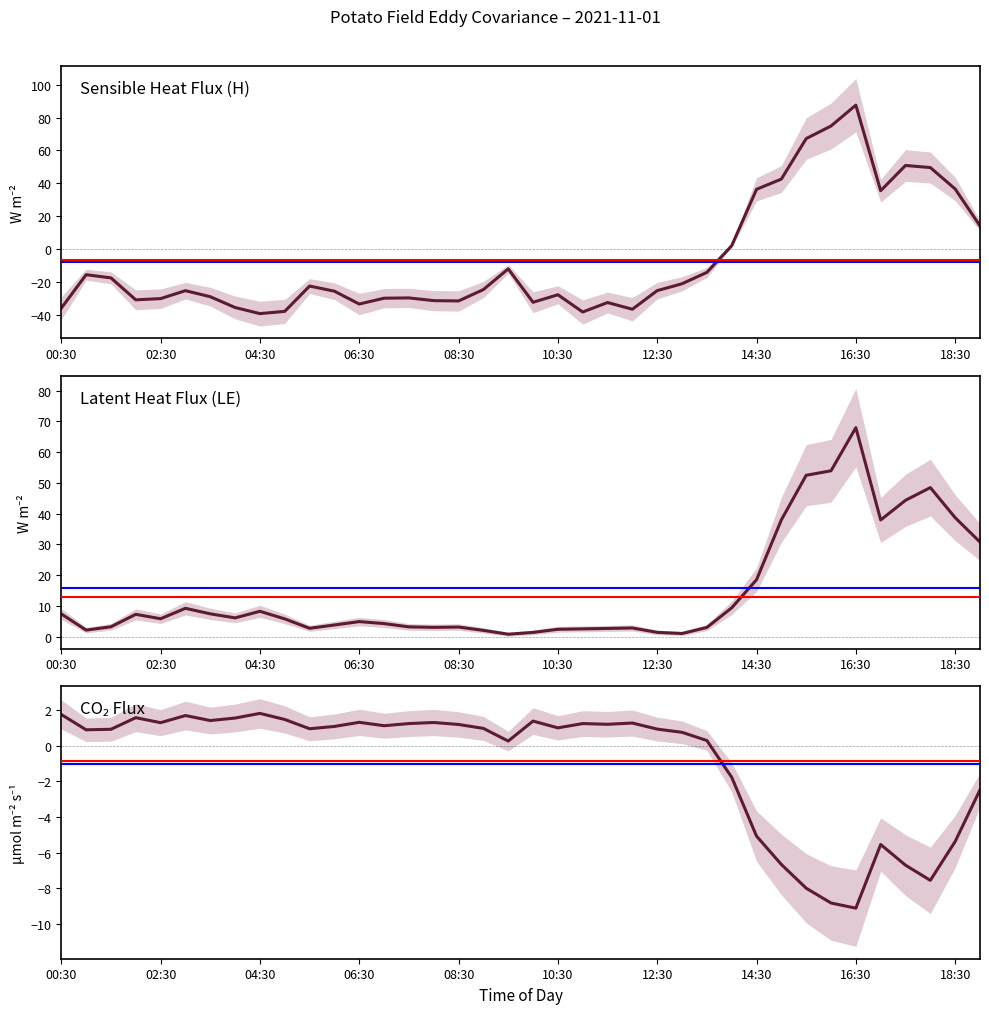

List the series in order of their overall mean, highest first.

Latent Heat Flux (LE), CO₂ Flux, Sensible Heat Flux (H)